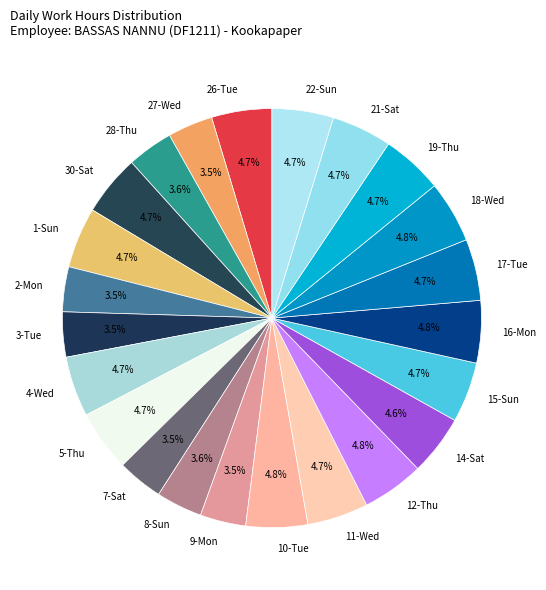

What is the total percentage of 2-Mon and 7-Sat?

7.0%